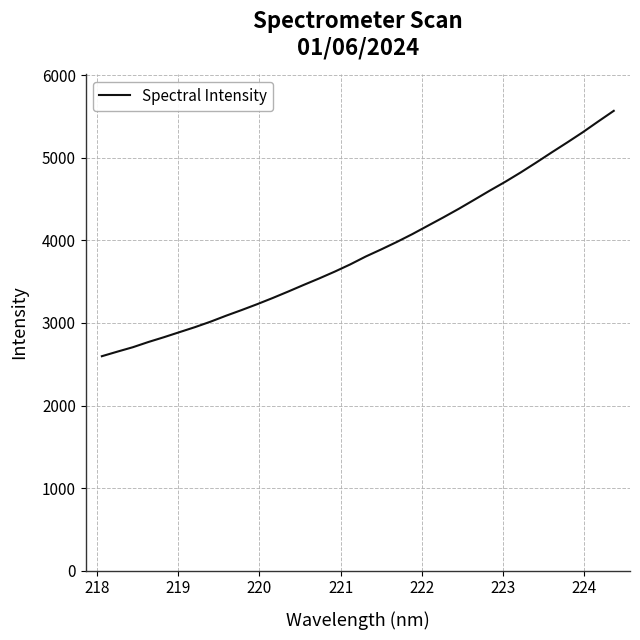

What is the maximum value shown in the chart?

5568.3